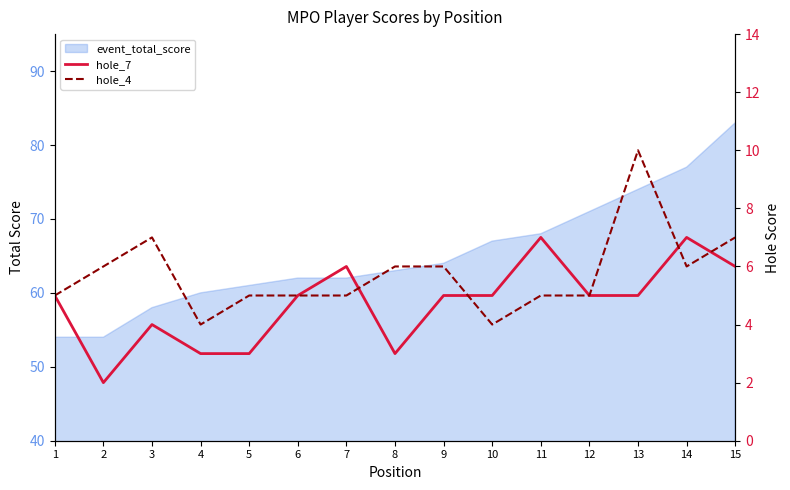

How many values in the hole_4 series are below 5?

2